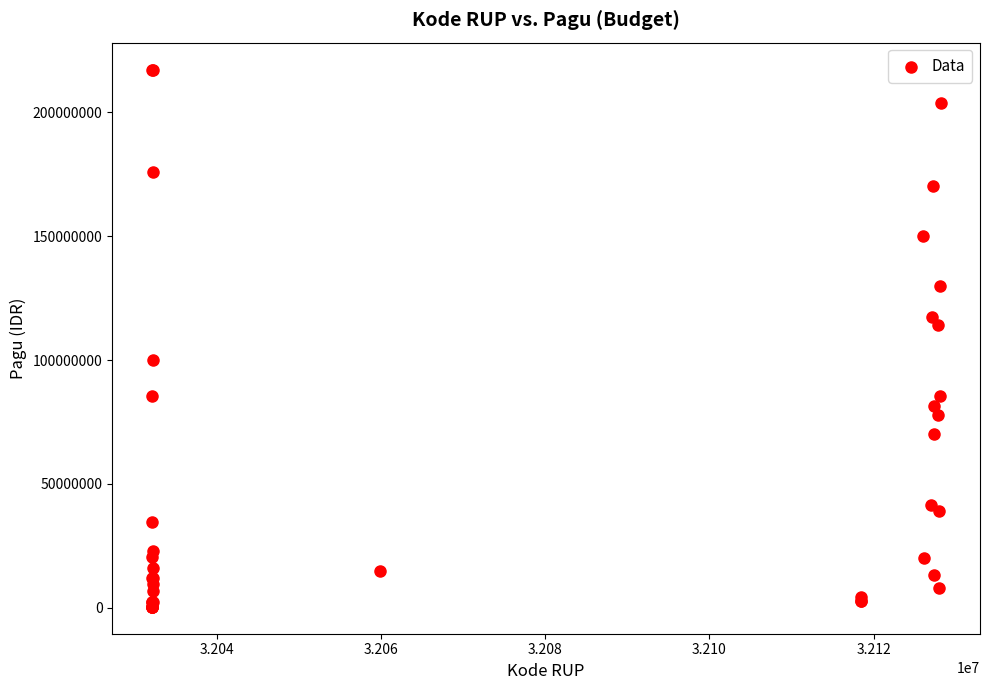

What Y value in the scatter plot is closest to 108830000?

114296000